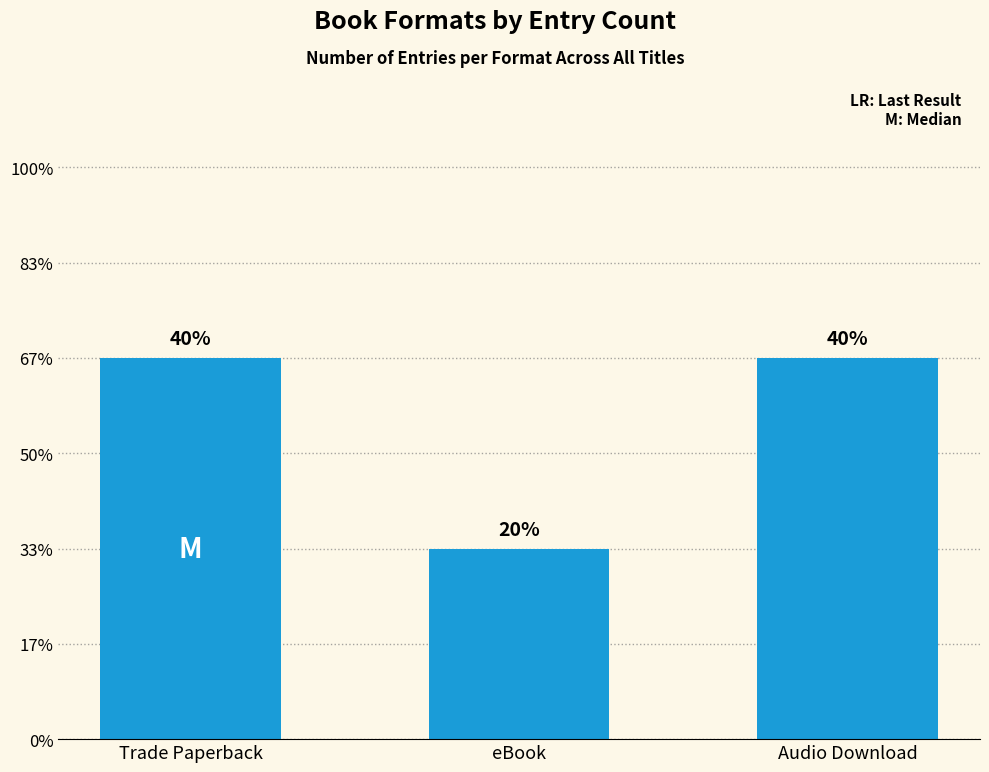

List the labels in order of value, smallest first.

eBook, Trade Paperback, Audio Download